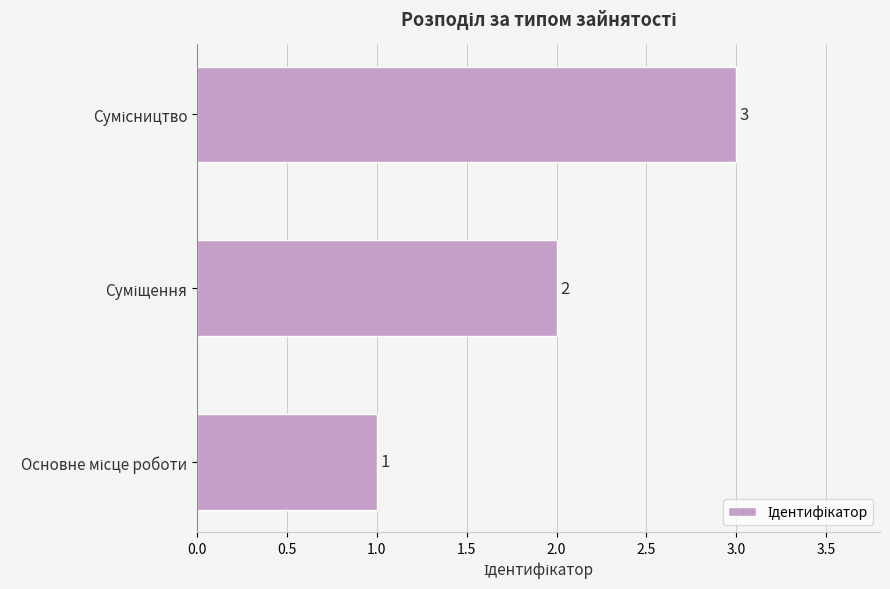

What is the difference between the maximum and minimum values?

2